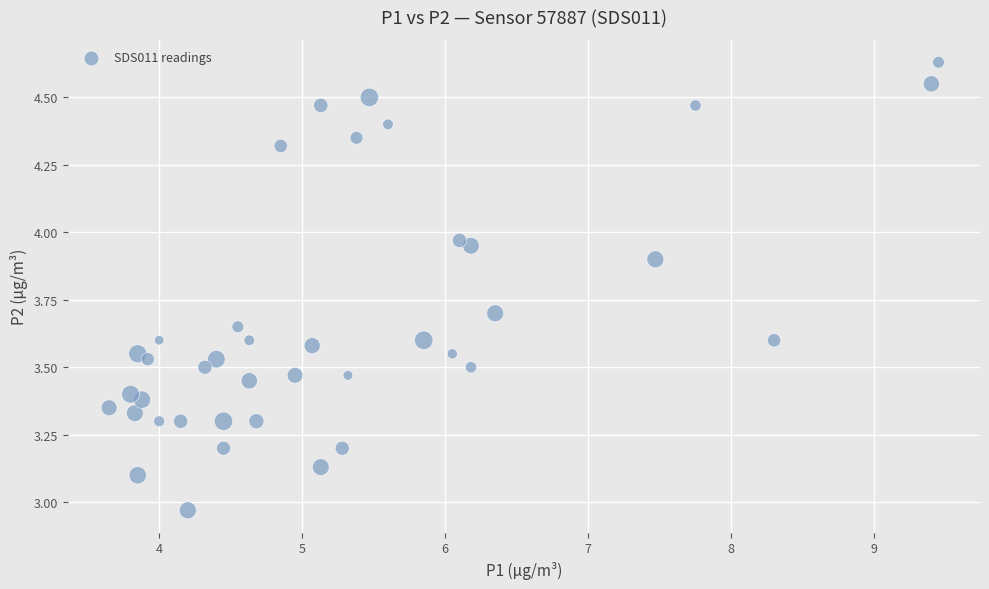

What is the range of Y values (max minus min)?

1.7